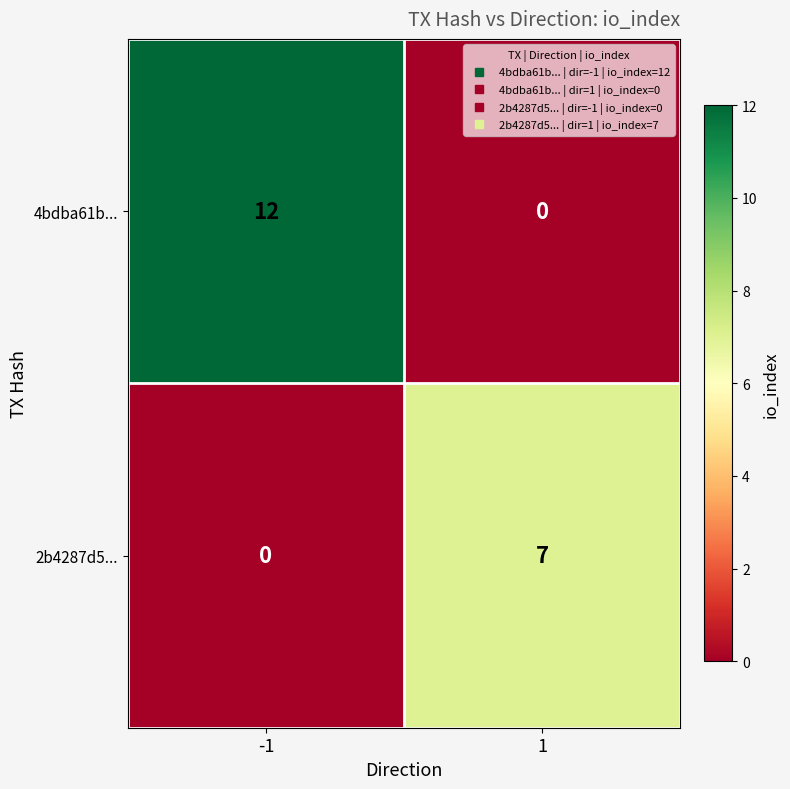

What is the maximum value for 2b4287d5...?

7